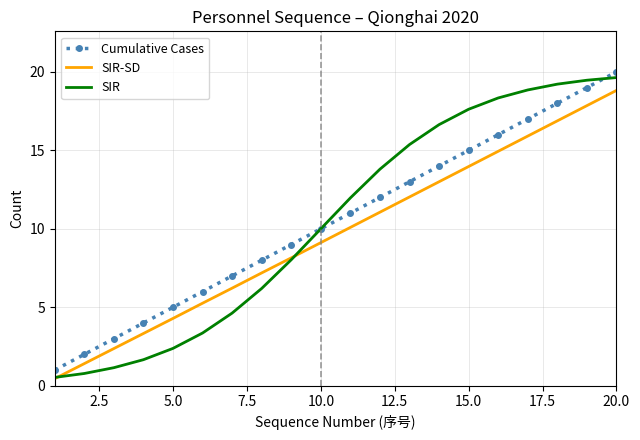

True or false: Cumulative Cases and SIR-SD intersect in this chart.

False